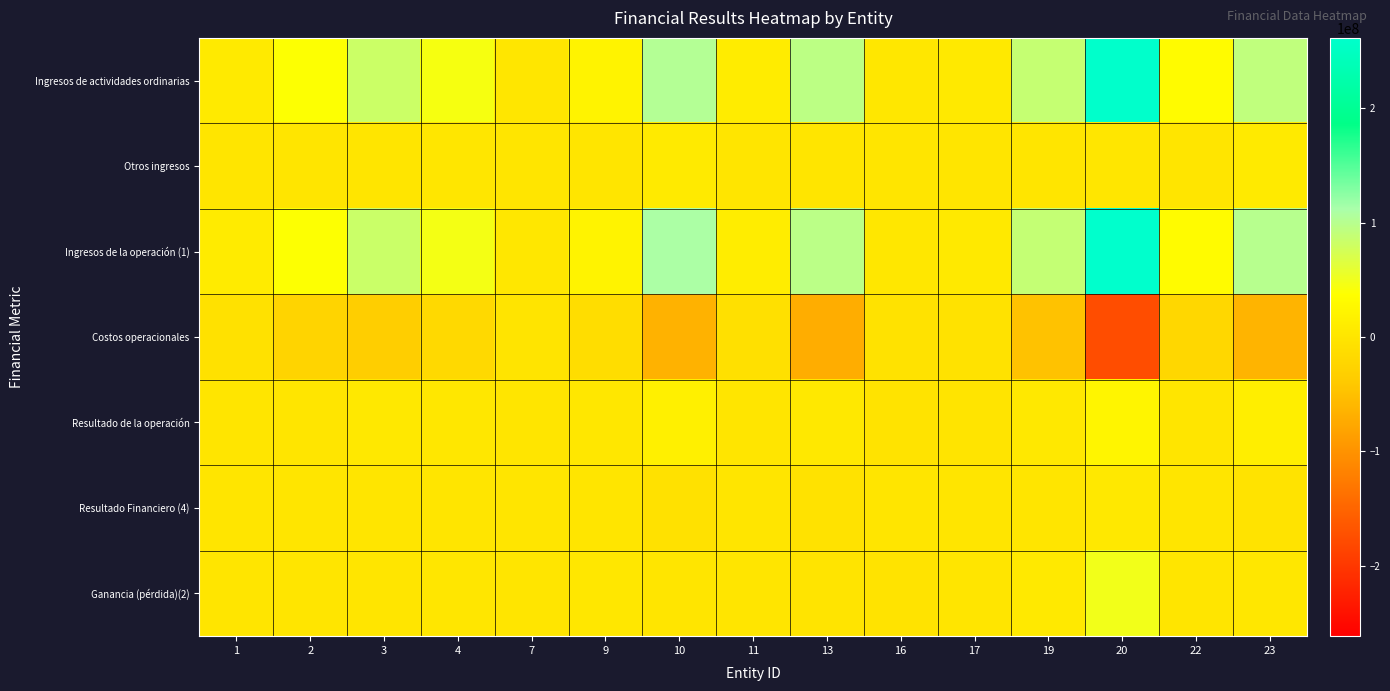

Reading right to left, transcribe all the data shown in this chart.

Ingresos de actividades ordinarias: 23=92706316	22=32081232	20=260330033	19=87352000	17=5782108	16=3623049	13=95448784	11=11218771	10=102529437	9=20515888	7=1694603	4=44766033	3=82169669	2=38521393	1=7997306
Otros ingresos: 23=7069042	22=4586	20=1286615	19=681956	17=183388	16=0	13=618099	11=195716	10=7405520	9=417125	7=469558	4=1308286	3=795304	2=103147	1=383482
Ingresos de la operación (1): 23=99775358	22=32085818	20=261616648	19=88033956	17=5965496	16=3623049	13=96066883	11=11414487	10=109934957	9=20933013	7=2164161	4=46074319	3=82964973	2=38624540	1=8380788
Costos operacionales: 23=-63132139	22=-21346832	20=-176124148	19=-47407314	17=-4774192	16=-4413480	13=-70602464	11=-6538012	10=-64730104	9=-11932218	7=-1675830	4=-18081906	3=-34439977	2=-24562032	1=-5606629
Resultado de la operación: 23=13024473	22=650873	20=24237841	19=4483426	17=-1106262	16=-2673072	13=4453064	11=904658	10=16195705	9=2279402	7=-319725	4=2200575	3=4148658	2=-49600	1=399427
Resultado Financiero (4): 23=-2342772	22=-405805	20=4446194	19=664497	17=184246	16=-11452	13=-4777679	11=-198995	10=-5734450	9=-297240	7=-81205	4=-372385	3=-278954	2=-558941	1=-211589
Ganancia (pérdida)(2): 23=3378252	22=53124	20=49032781	19=5294361	17=-961717	16=-2684524	13=-1933554	11=342669	10=533444	9=2044769	7=-400930	4=1729164	3=501376	2=-833527	1=122004